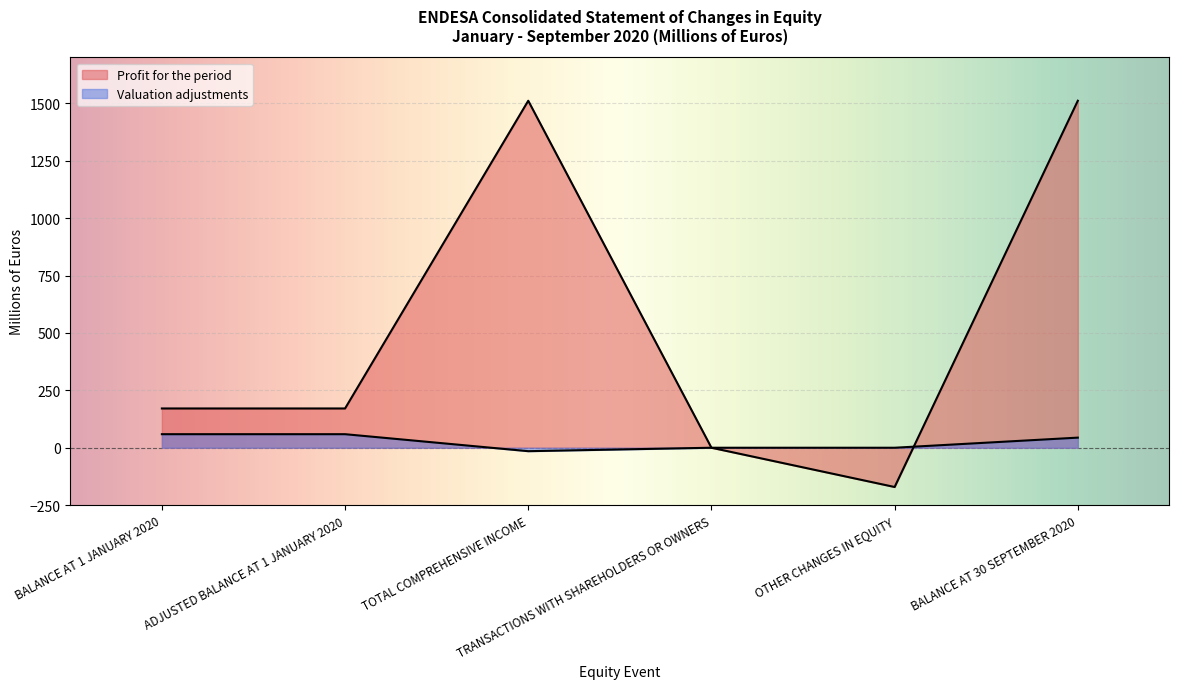

At which label does Valuation adjustments first exceed 44?

BALANCE AT 1 JANUARY 2020